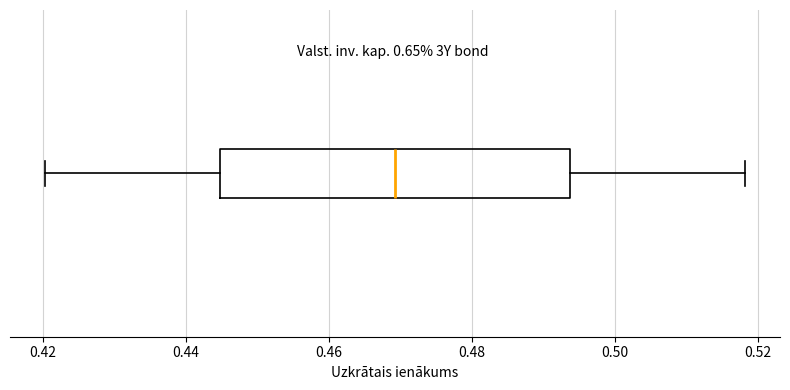

Where is the left edge of the box on the x-axis? The values are not printed on the chart, so give them approximately, as read against the axis.

0.444